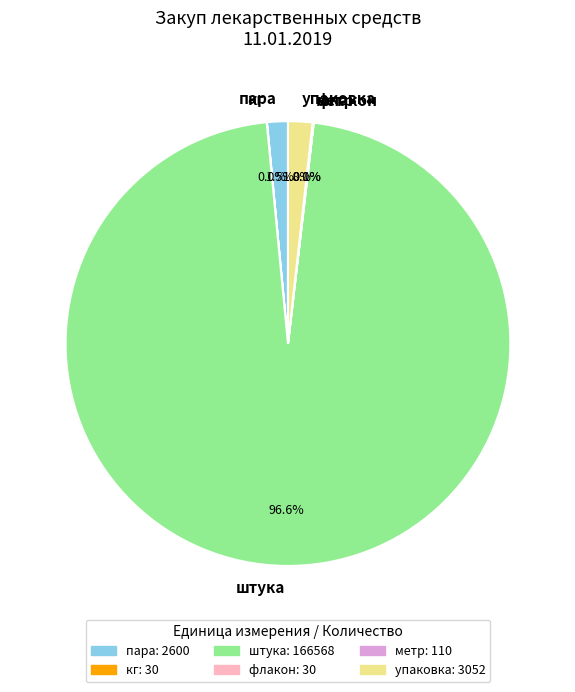

Which has a higher value, упаковка or штука?

штука